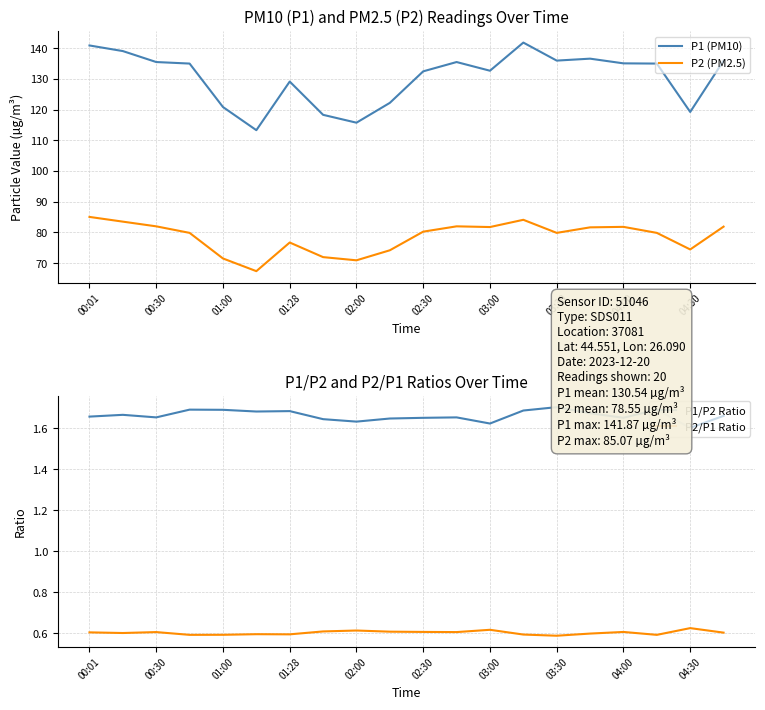

What is the approximate value of P1 (PM10) at 00:30?

135.5